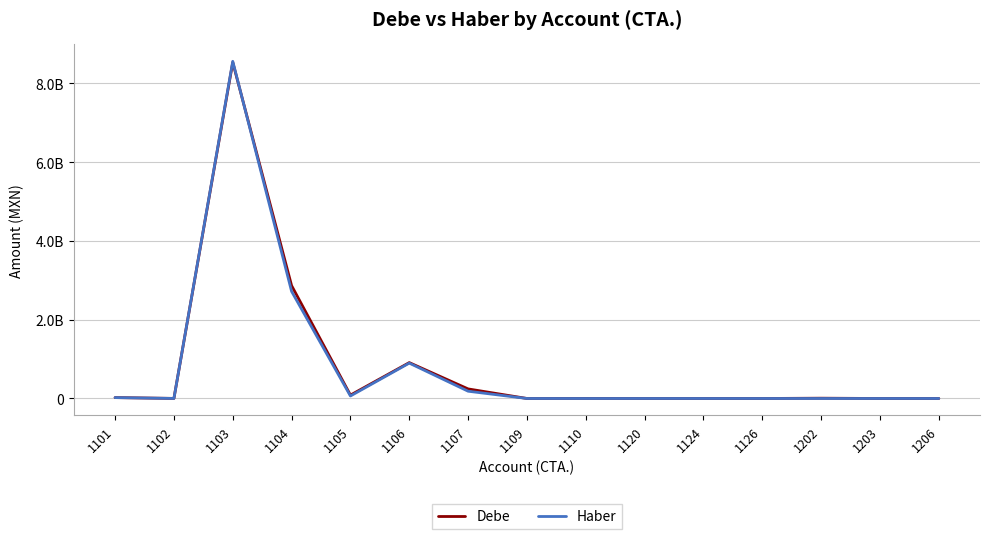

Does the chart have visible grid lines?

Yes